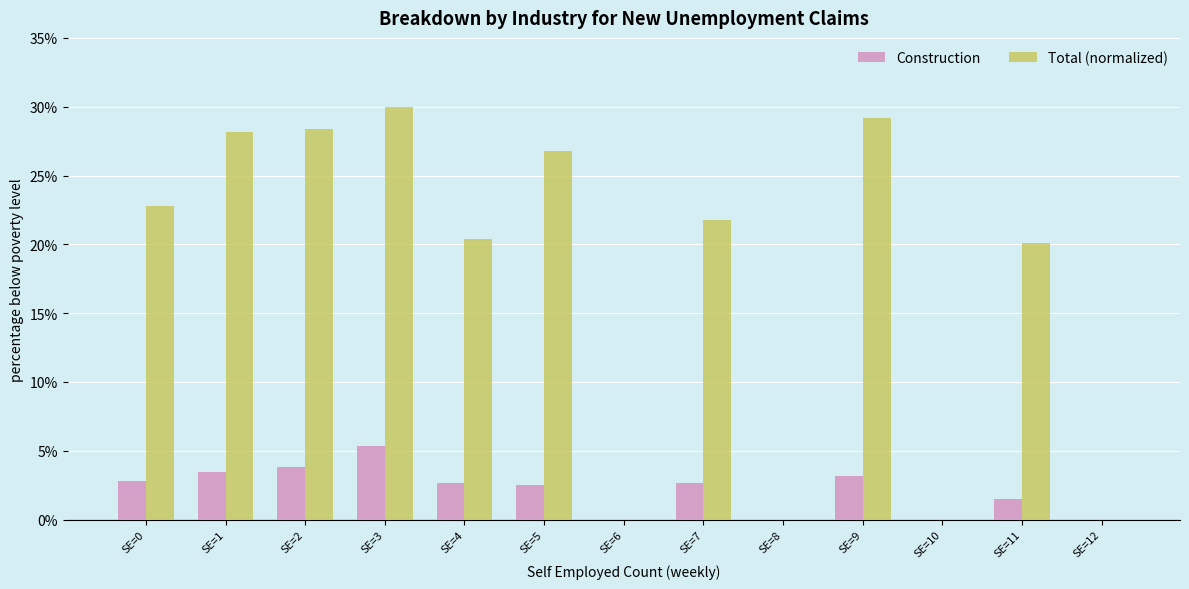

Which series changed the most between SE=2 and SE=6?

Total (normalized)